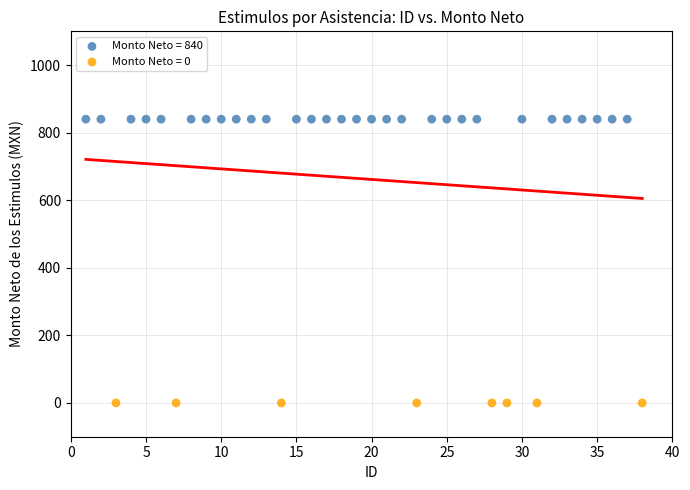

Which series contains the lowest Y value?

Monto Neto = 0